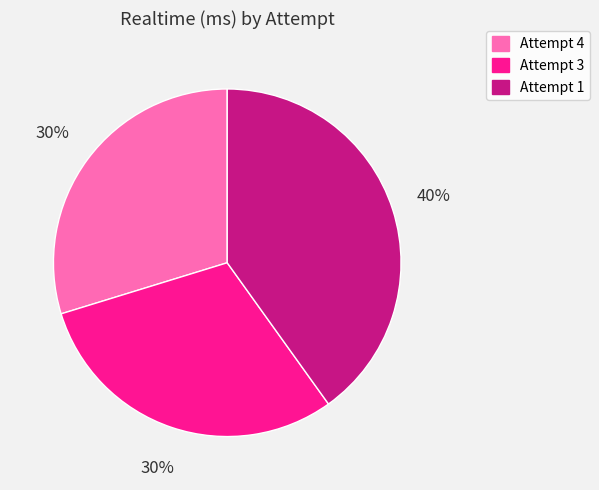

Which slice is the largest?

Attempt 1